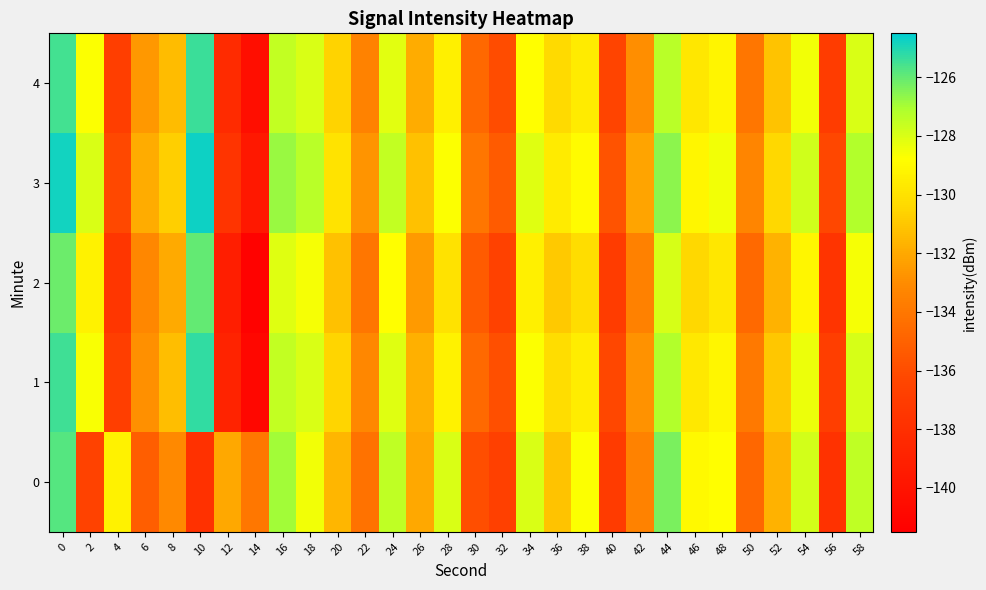

Reading left to right, list all the values displayed in this chart.

0: 0=-125.8	2=-136.5	4=-129.3	6=-135.1	8=-133.1	10=-137.8	12=-132.0	14=-134.0	16=-126.9	18=-128.5	20=-131.6	22=-134.2	24=-127.5	26=-132.0	28=-128.0	30=-136.0	32=-136.8	34=-128.0	36=-131.1	38=-128.7	40=-137.1	42=-133.4	44=-126.4	46=-129.0	48=-128.8	50=-134.8	52=-131.7	54=-127.9	56=-137.8	58=-127.5
1: 0=-125.4	2=-128.6	4=-136.9	6=-132.9	8=-131.3	10=-125.3	12=-138.9	14=-141.0	16=-127.5	18=-128.0	20=-130.5	22=-133.2	24=-128.1	26=-131.8	28=-129.3	30=-134.6	32=-135.9	34=-128.7	36=-130.2	38=-129.5	40=-136.3	42=-132.8	44=-127.2	46=-129.7	48=-129.1	50=-133.9	52=-131.0	54=-128.4	56=-136.9	58=-127.9
2: 0=-126.1	2=-129.3	4=-137.5	6=-133.2	8=-132.0	10=-126.0	12=-139.2	14=-141.3	16=-128.1	18=-128.6	20=-131.2	22=-134.0	24=-128.8	26=-132.5	28=-130.0	30=-135.3	32=-136.6	34=-129.4	36=-130.9	38=-130.2	40=-137.0	42=-133.5	44=-127.9	46=-130.4	48=-129.8	50=-134.6	52=-131.7	54=-129.1	56=-137.6	58=-128.6
3: 0=-124.8	2=-128.0	4=-136.2	6=-131.9	8=-130.7	10=-124.7	12=-137.6	14=-139.7	16=-126.8	18=-127.3	20=-129.9	22=-132.7	24=-127.5	26=-131.2	28=-128.7	30=-134.0	32=-135.3	34=-128.1	36=-129.6	38=-128.9	40=-135.7	42=-132.2	44=-126.6	46=-129.1	48=-128.5	50=-133.3	52=-130.4	54=-127.8	56=-136.3	58=-127.2
4: 0=-125.5	2=-128.7	4=-136.9	6=-132.6	8=-131.4	10=-125.4	12=-138.3	14=-140.4	16=-127.5	18=-128.0	20=-130.6	22=-133.4	24=-128.2	26=-131.9	28=-129.4	30=-134.7	32=-136.0	34=-128.8	36=-130.3	38=-129.6	40=-136.4	42=-132.9	44=-127.3	46=-129.8	48=-129.2	50=-134.0	52=-131.1	54=-128.5	56=-137.0	58=-128.0